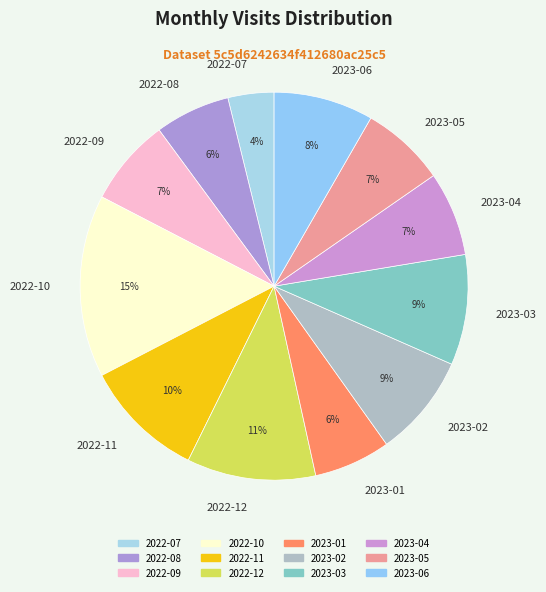

Approximately how many times larger is the value at 2022-08 compared to 2022-11?

0.6